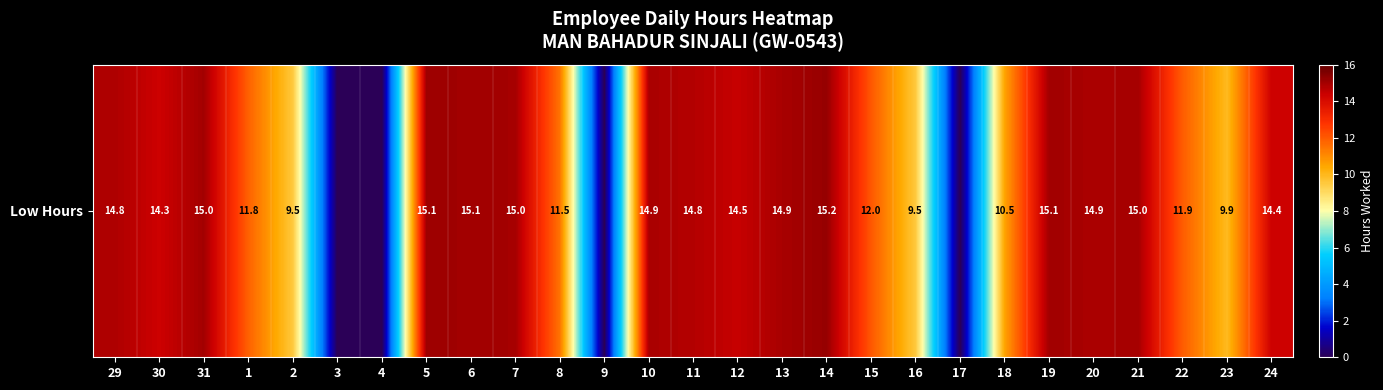

True or false: the data shows 25.0 at 30.

False